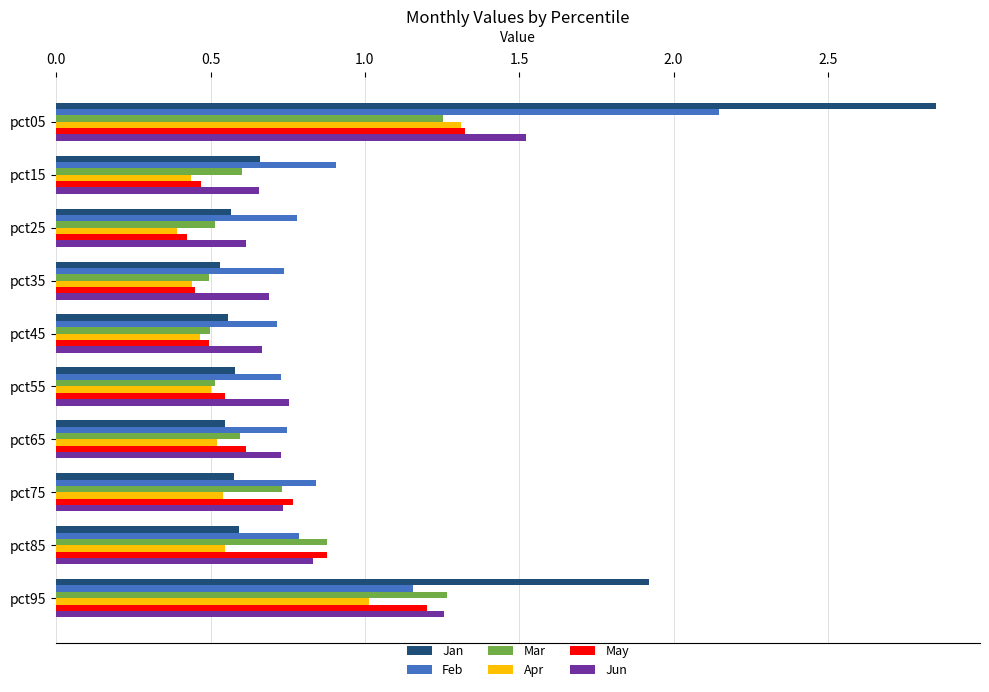

How many Jan values are between 0 and 1?

8